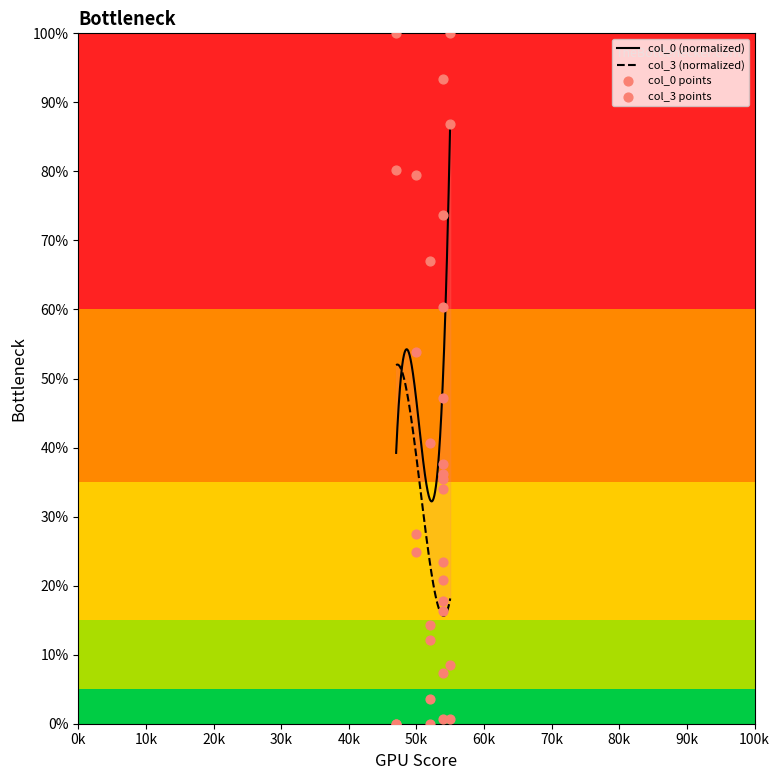

Which series has the largest total across all categories?

col_0